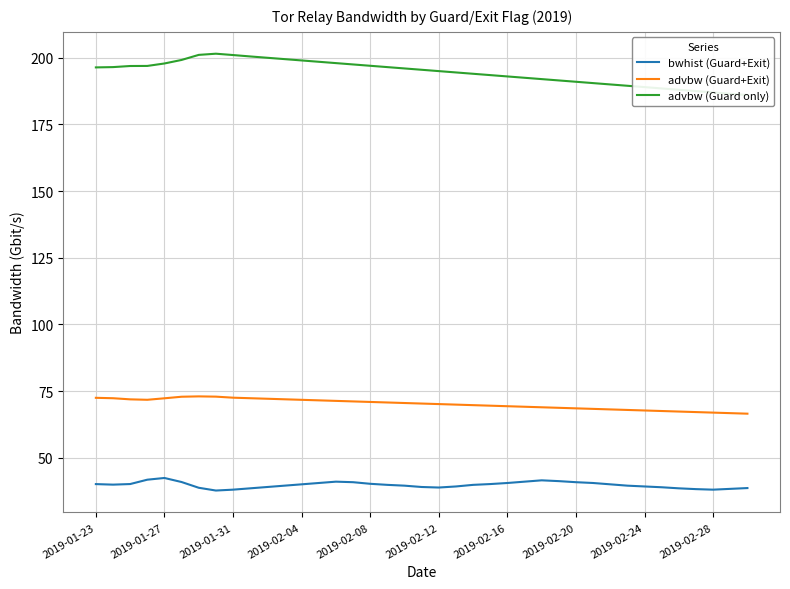

Read the bwhist (Guard+Exit) value at 2019-02-08.

40.2